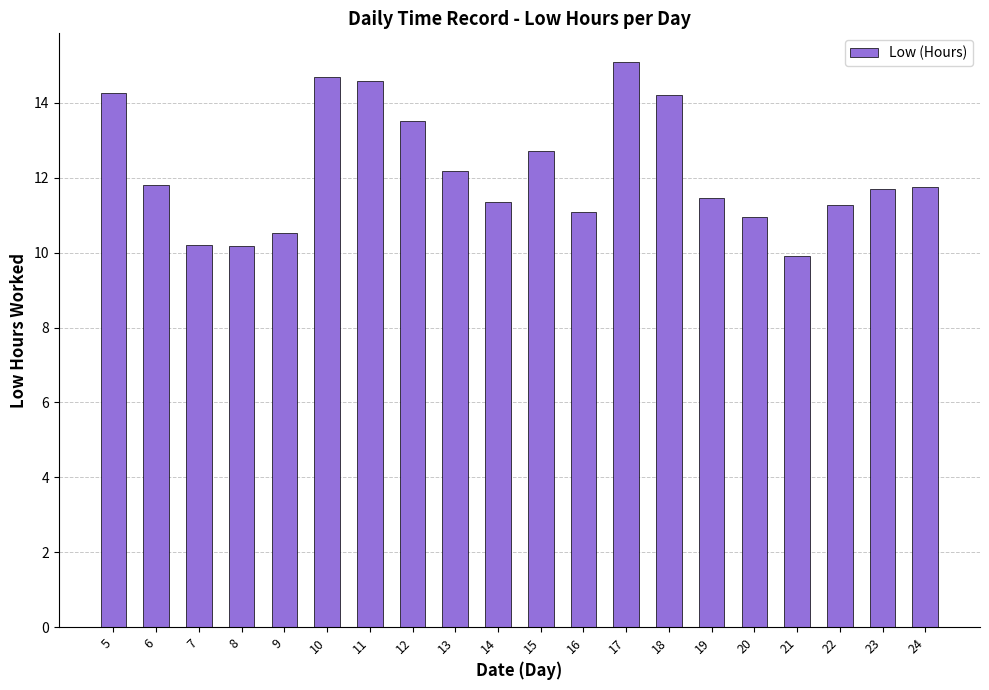

Approximately how many times larger is the value at 14 compared to 16?

1.0